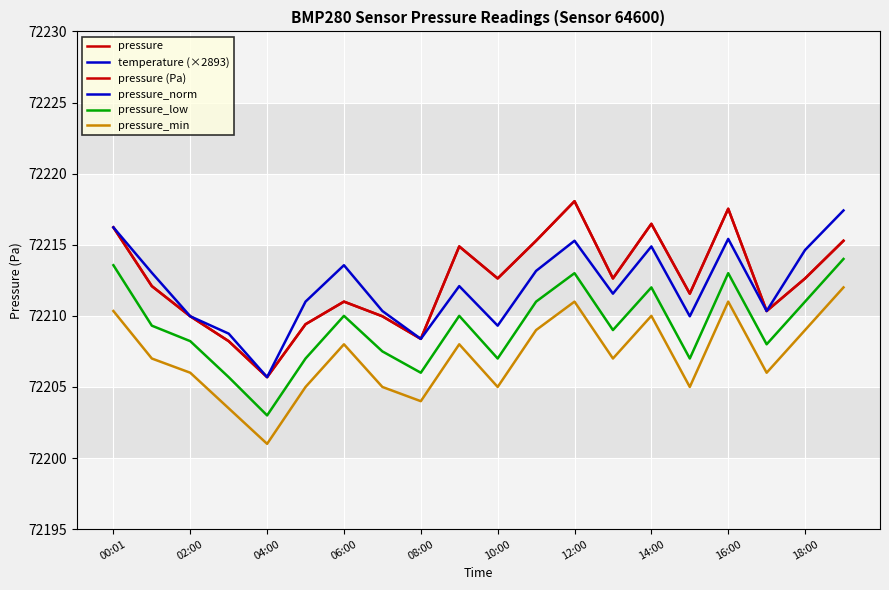

The value of pressure_min at 10:00 is 72205.0. True or false?

True